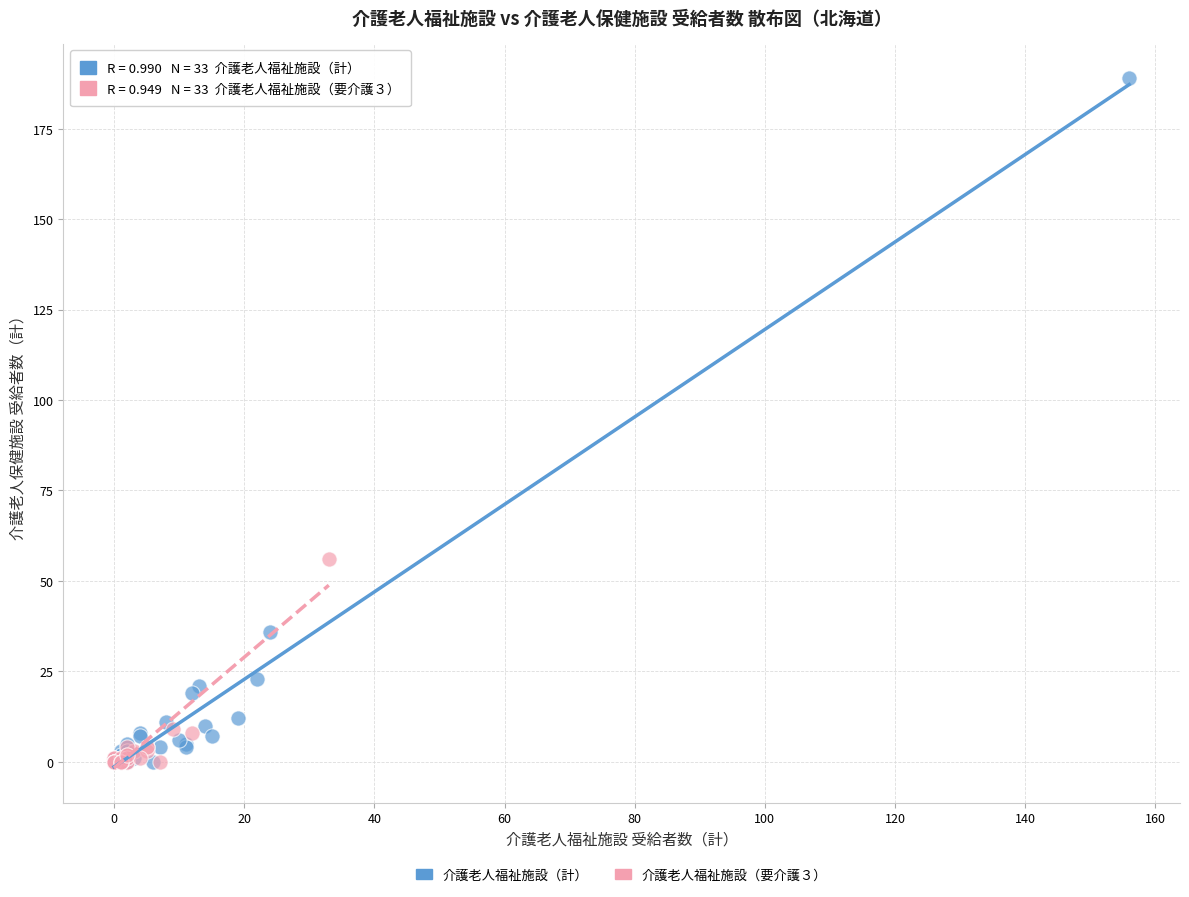

Which series contains the highest Y value?

介護老人福祉施設（計）